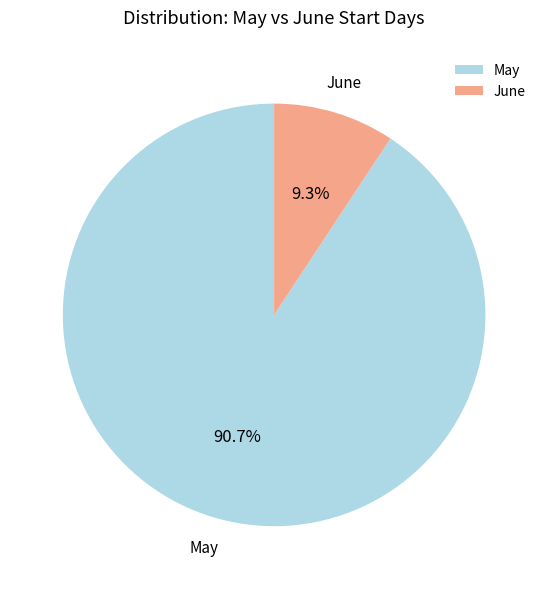

To the nearest percent, what is the difference between the largest and smallest slice percentages?

81%